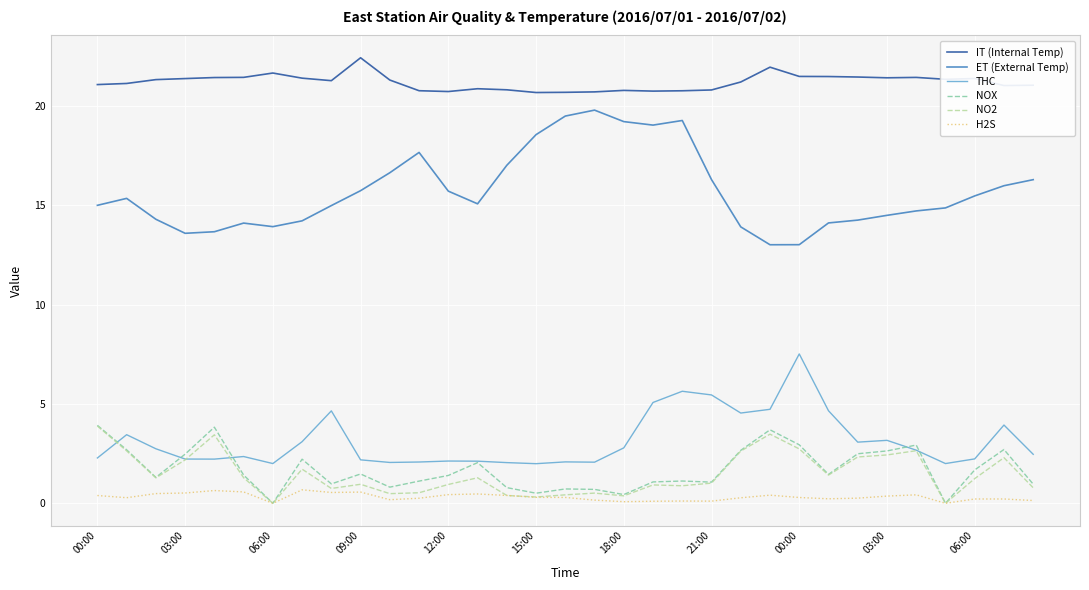

What are all the series names shown in the legend?

IT (Internal Temp), ET (External Temp), THC, NOX, NO2, H2S